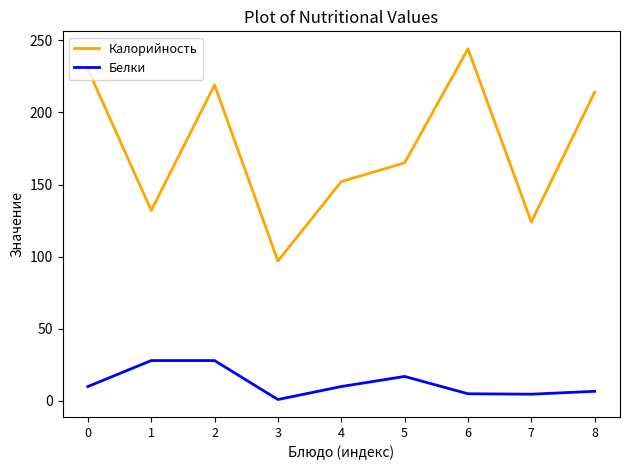

At which category does Калорийность reach its first local valley?

1